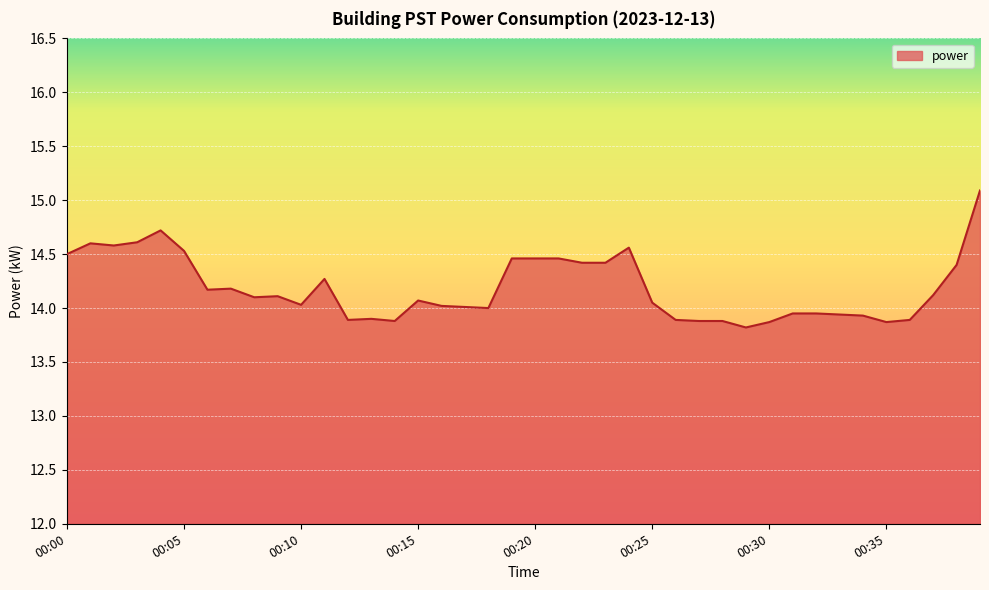

What is the minimum value shown in the chart?

13.8